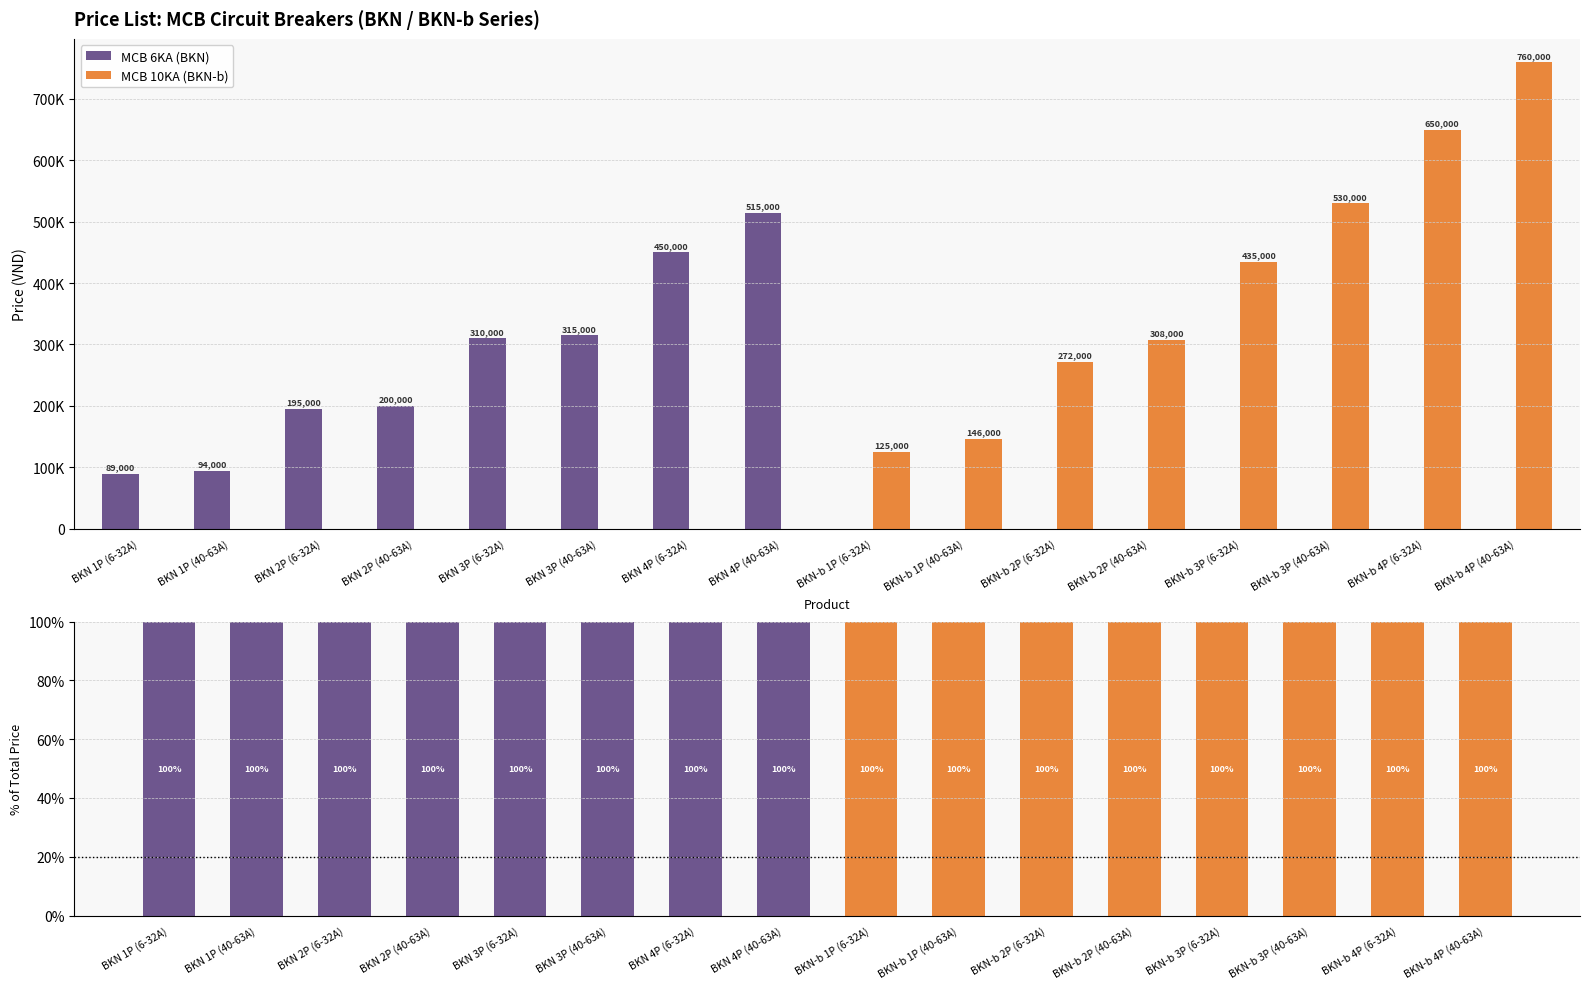

Which series changed the most between BKN 3P (40-63A) and BKN-b 3P (6-32A)?

MCB 6KA (BKN)